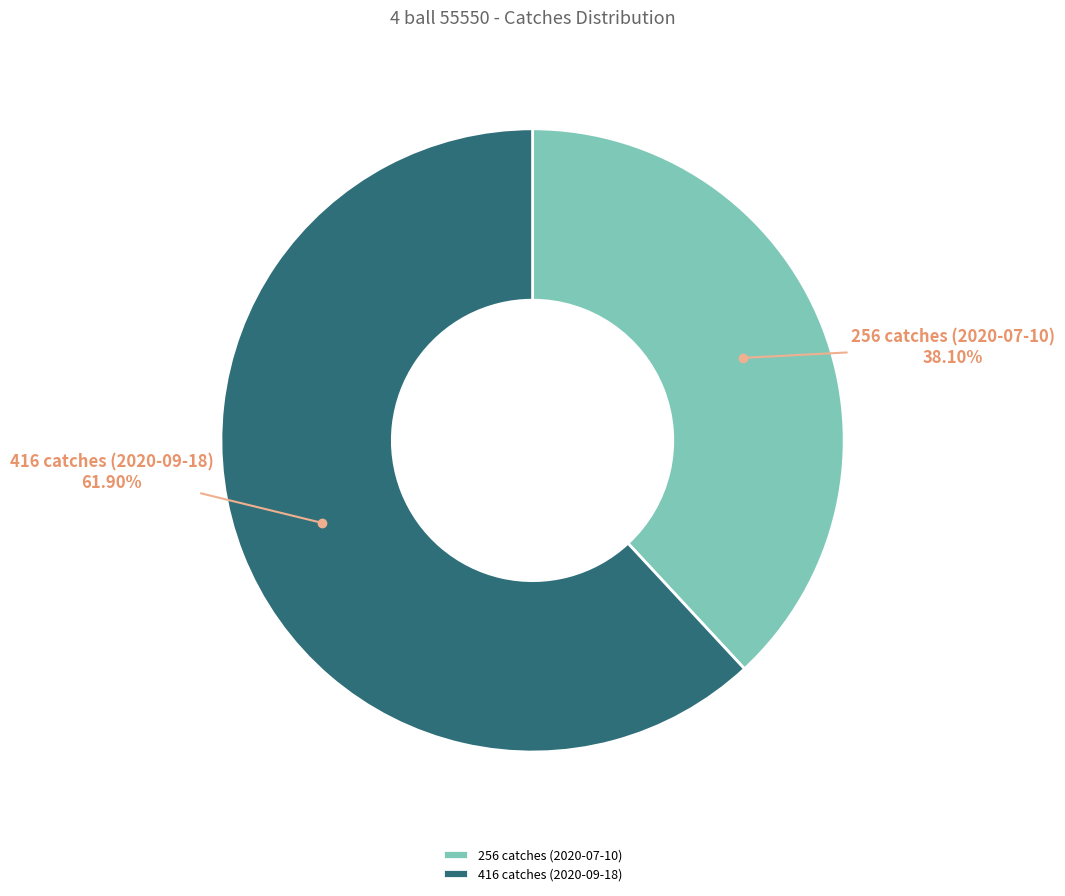

The 256 catches (2020-07-10) slice represents 38% of the pie. True or false?

True